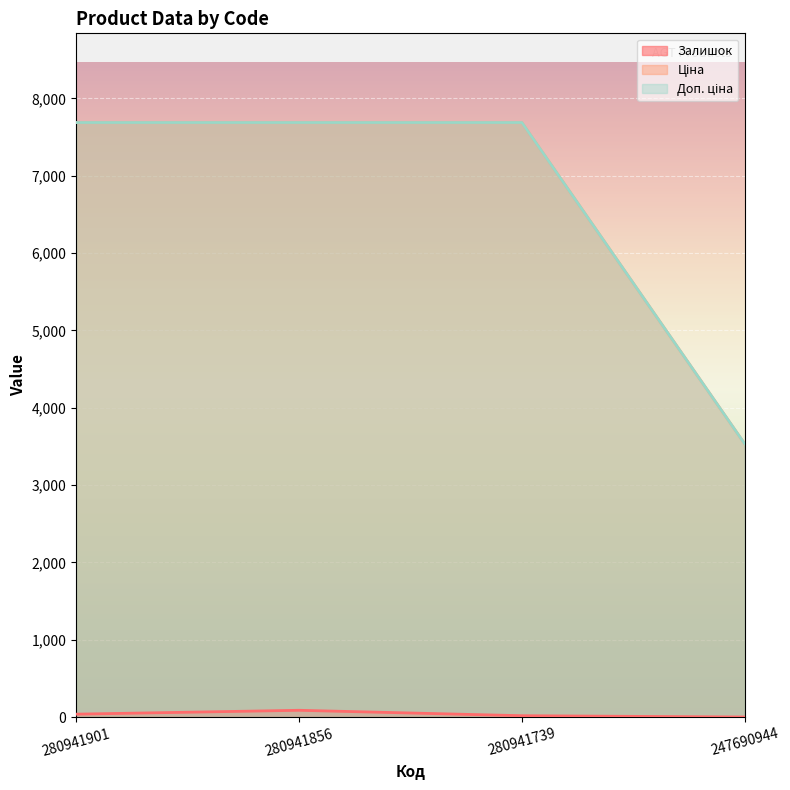

Which series changed the most between 280941856 and 247690944?

Ціна